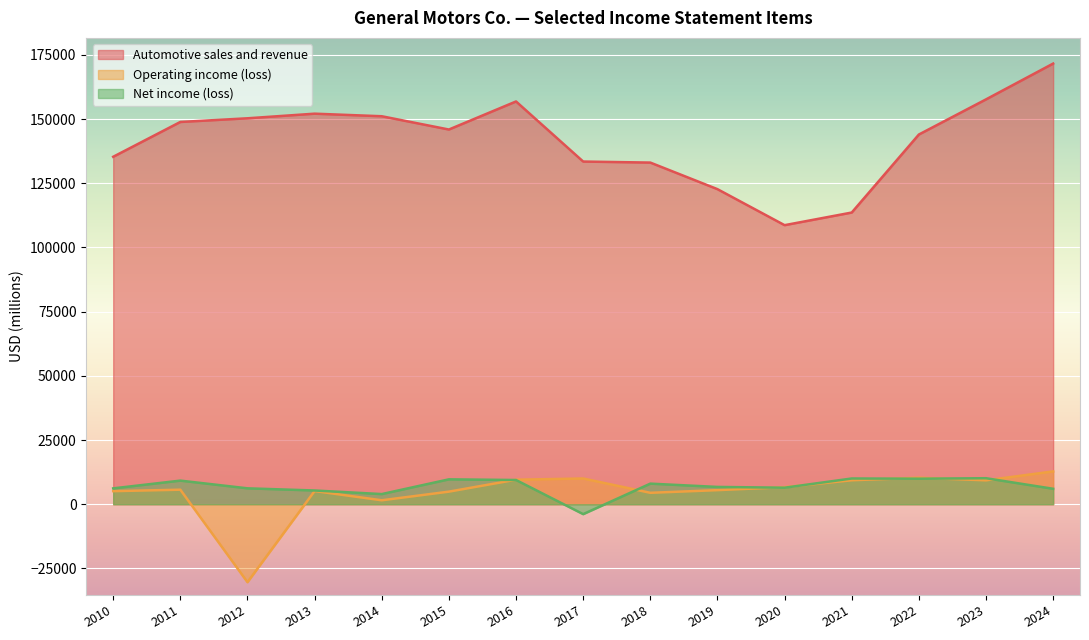

What is the smallest value displayed?

-30363